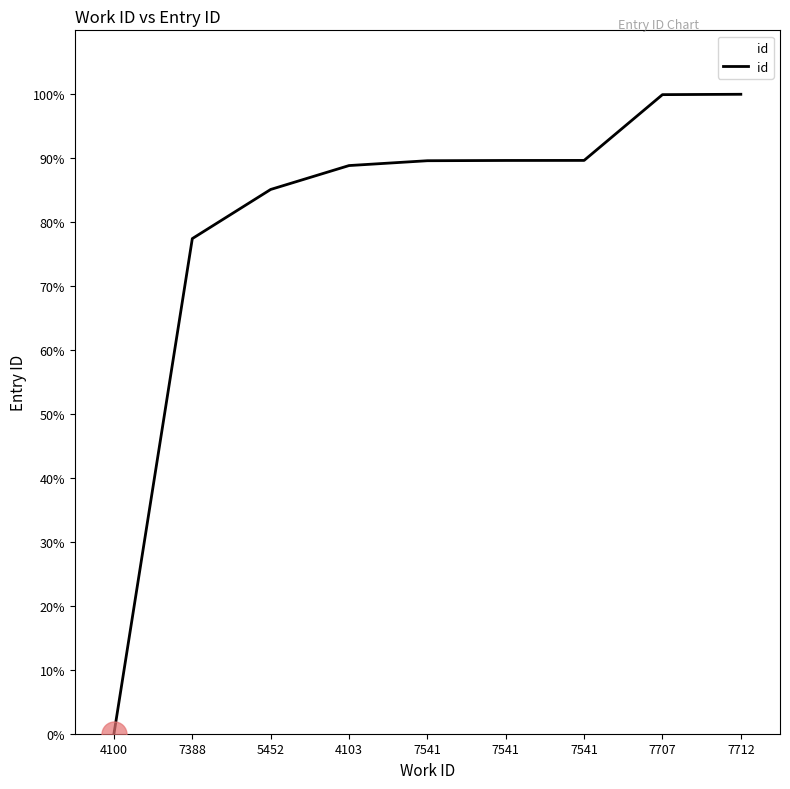

How many series are shown in this chart?

1